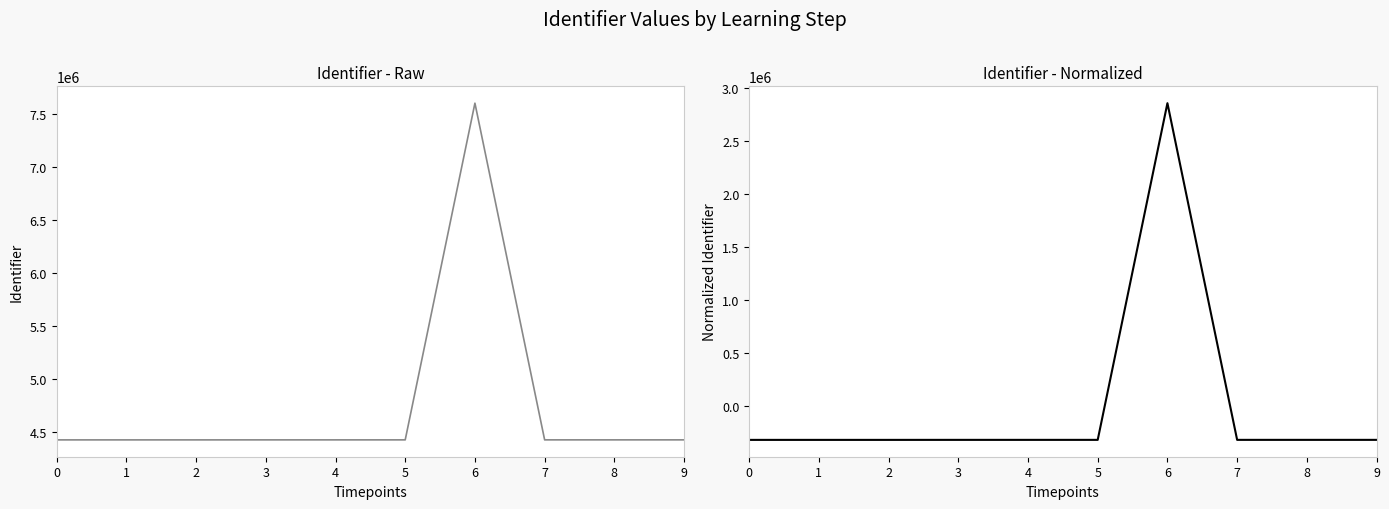

Rank the series at 7 from highest to lowest value.

Identifier, Identifier (normalized)